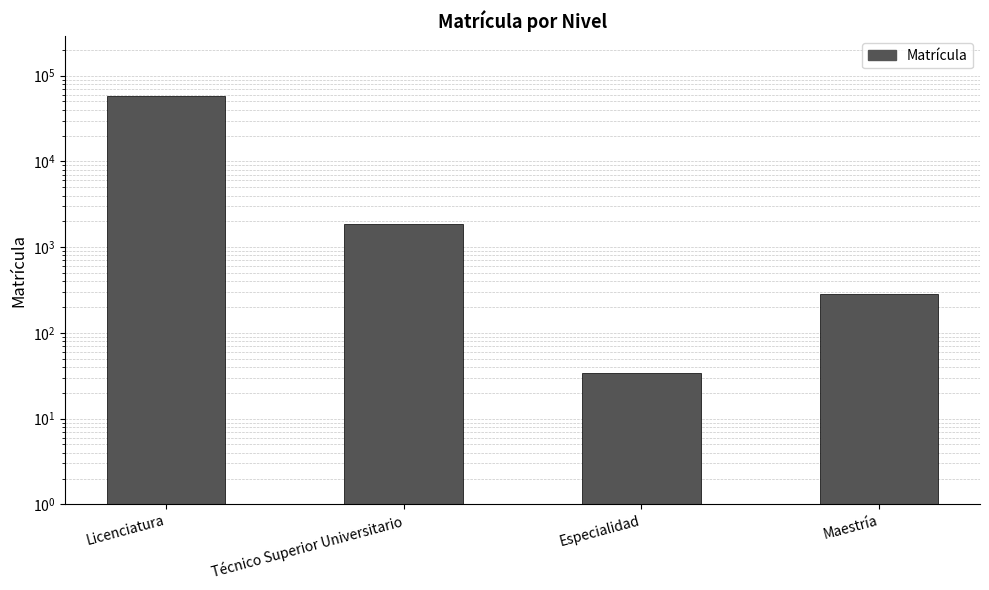

What is the change in value from Técnico Superior Universitario to Especialidad?

-1804